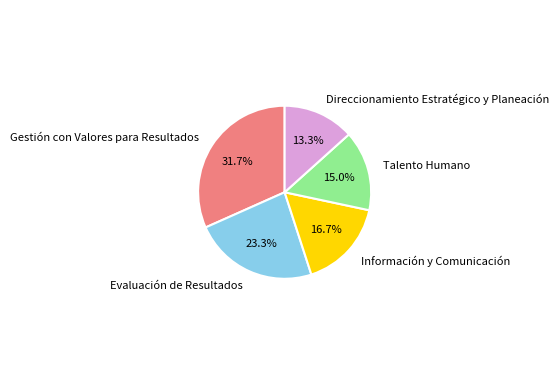

Is there a majority slice in this chart?

No